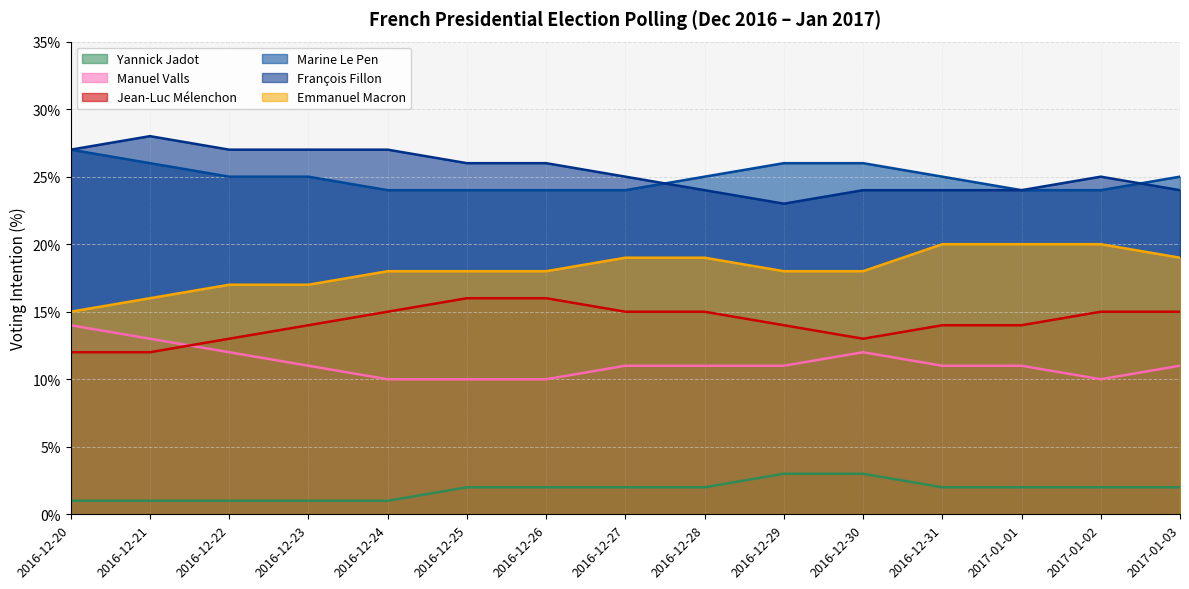

What is the maximum value for Emmanuel Macron?

20